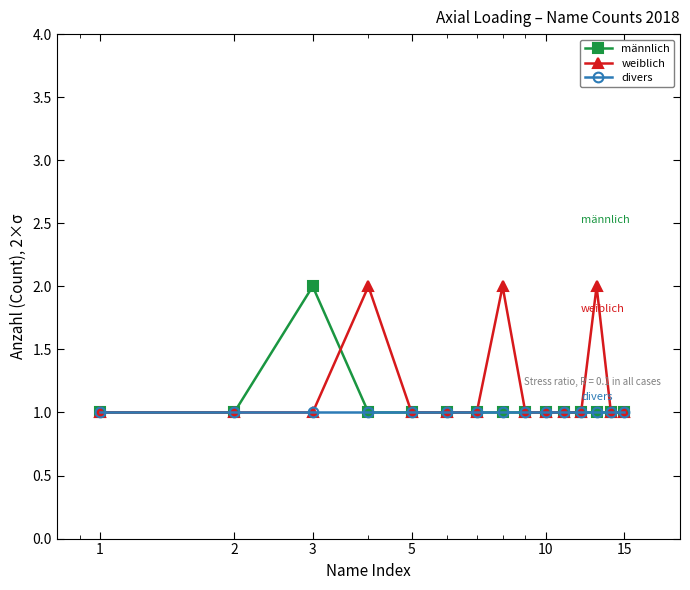

What is the value of the divers point at the 3rd from the left?

1